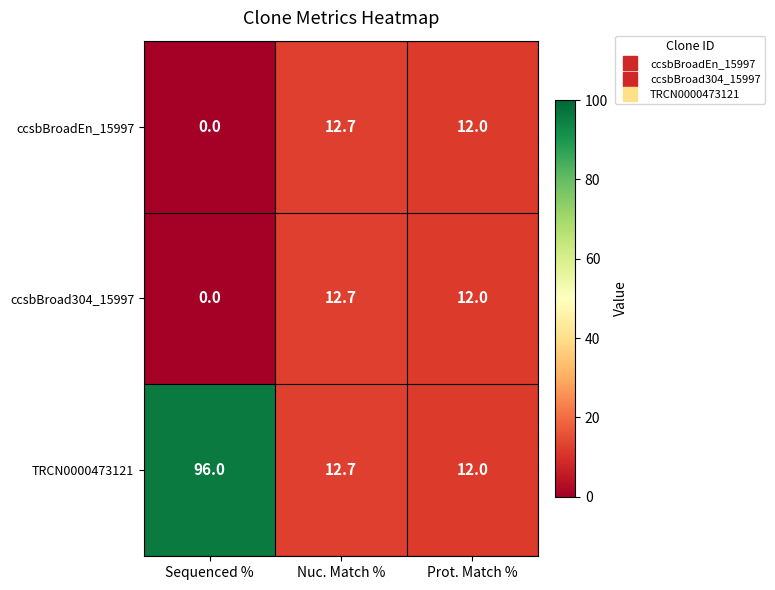

Between Sequenced % and Prot. Match %, which series saw the biggest shift?

TRCN0000473121